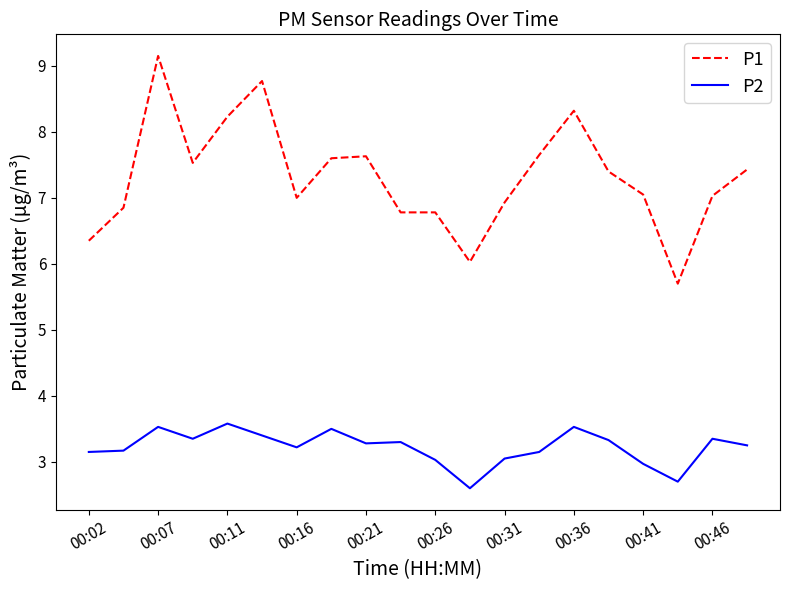

True or false: P1 and P2 intersect in this chart.

False